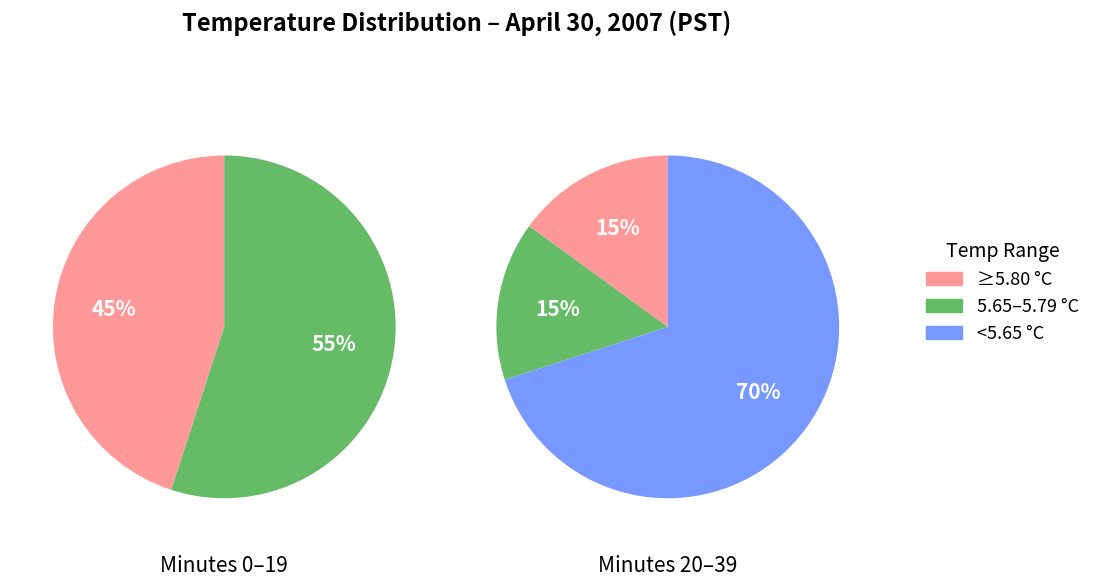

Is the sum of 17 and 26 greater than half?

No